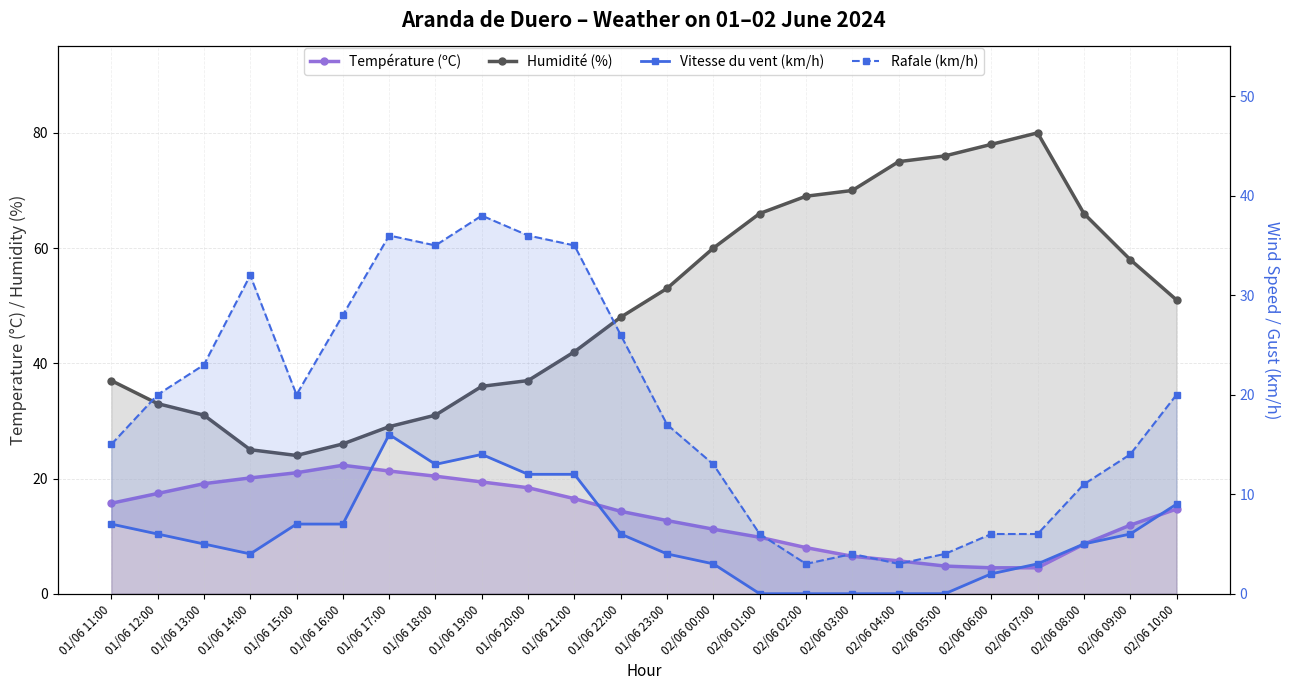

Reading left to right, extract all data points from this chart.

Température (ºC): 15.7	17.4	19.1	20.1	21.0	22.3	21.3	20.4	19.4	18.4	16.5	14.3	12.7	11.2	9.8	8.0	6.5	5.7	4.8	4.5	4.5	8.6	11.9	14.7
Humidité (%): 37.0	33.0	31.0	25.0	24.0	26.0	29.0	31.0	36.0	37.0	42.0	48.0	53.0	60.0	66.0	69.0	70.0	75.0	76.0	78.0	80.0	66.0	58.0	51.0
Vitesse du vent (km/h): 7.0	6.0	5.0	4.0	7.0	7.0	16.0	13.0	14.0	12.0	12.0	6.0	4.0	3.0	0.0	0.0	0.0	0.0	0.0	2.0	3.0	5.0	6.0	9.0
Rafale (km/h): 15.0	20.0	23.0	32.0	20.0	28.0	36.0	35.0	38.0	36.0	35.0	26.0	17.0	13.0	6.0	3.0	4.0	3.0	4.0	6.0	6.0	11.0	14.0	20.0